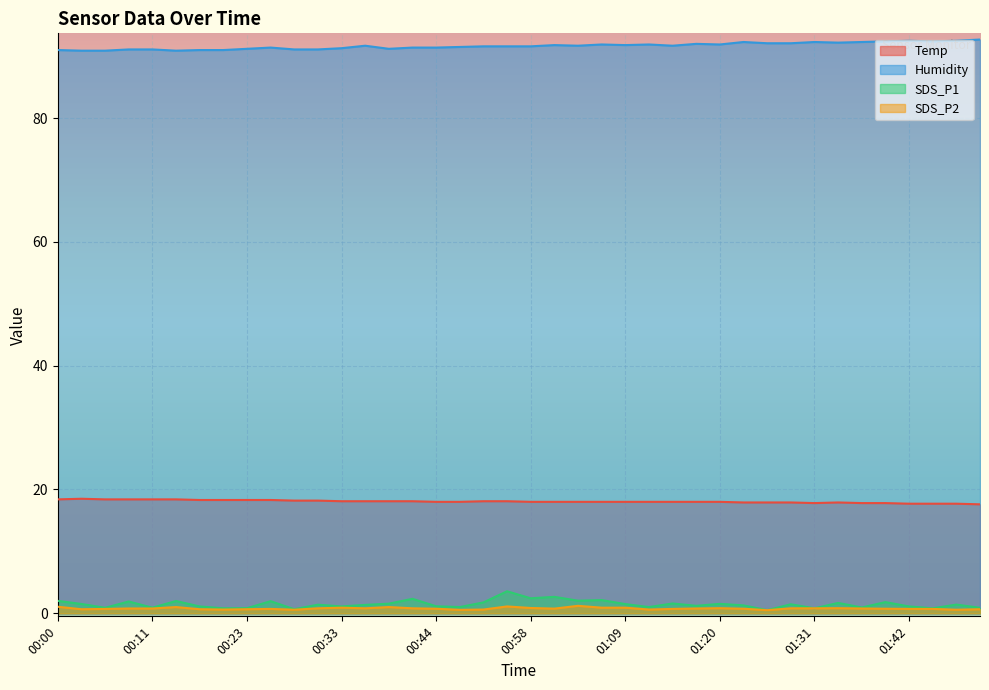

What is the difference between the SDS_P1 values at 00:15 and 00:28?

1.3